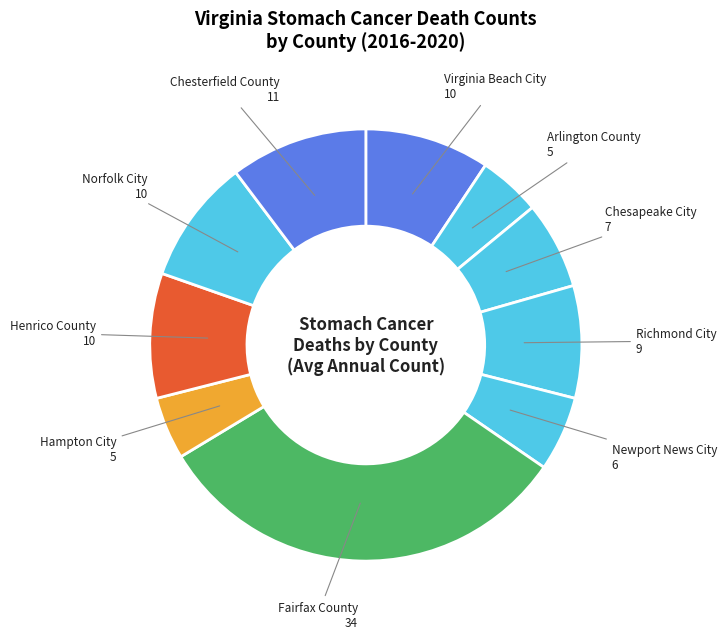

Is it true that Richmond City is 14% of the pie?

False